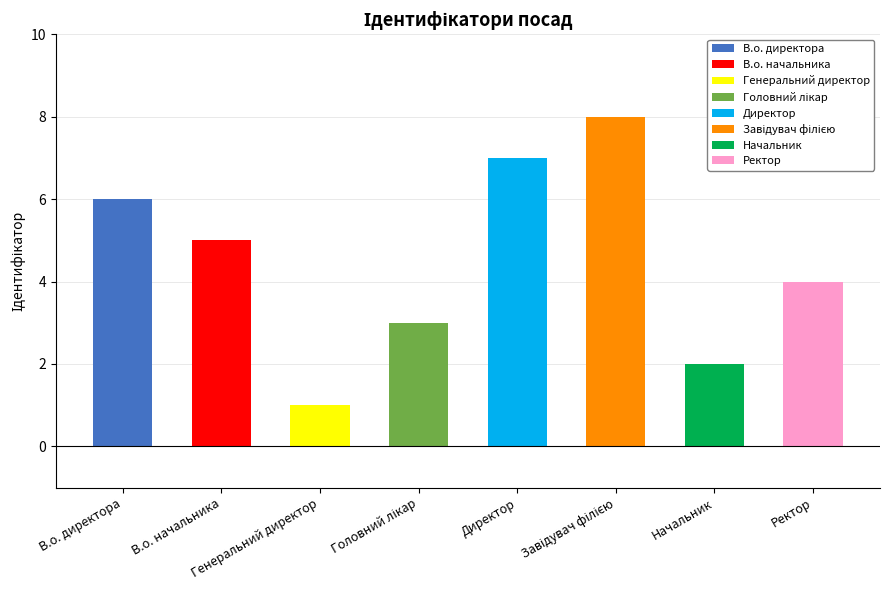

How many values are below 5?

4